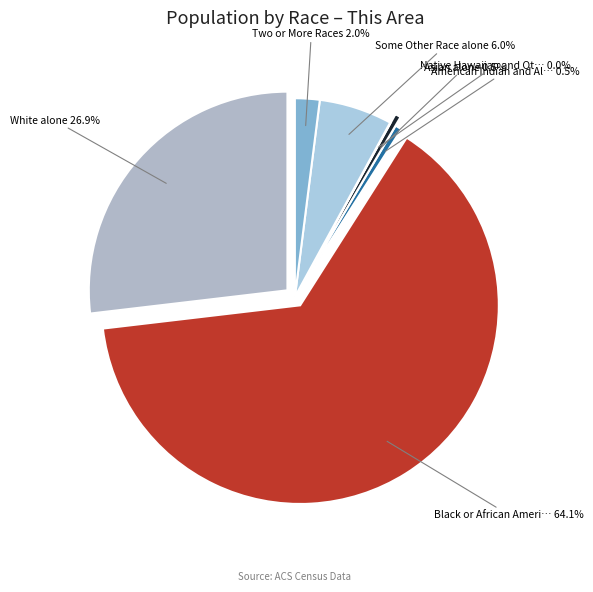

What is the change in value from American Indian and Alaska Native to Asian alone?

-4